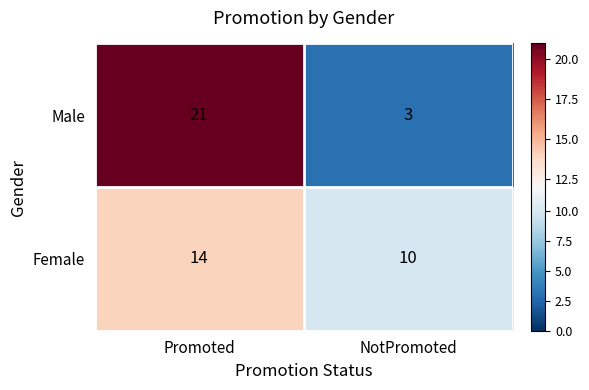

At which label does Male reach its minimum?

NotPromoted